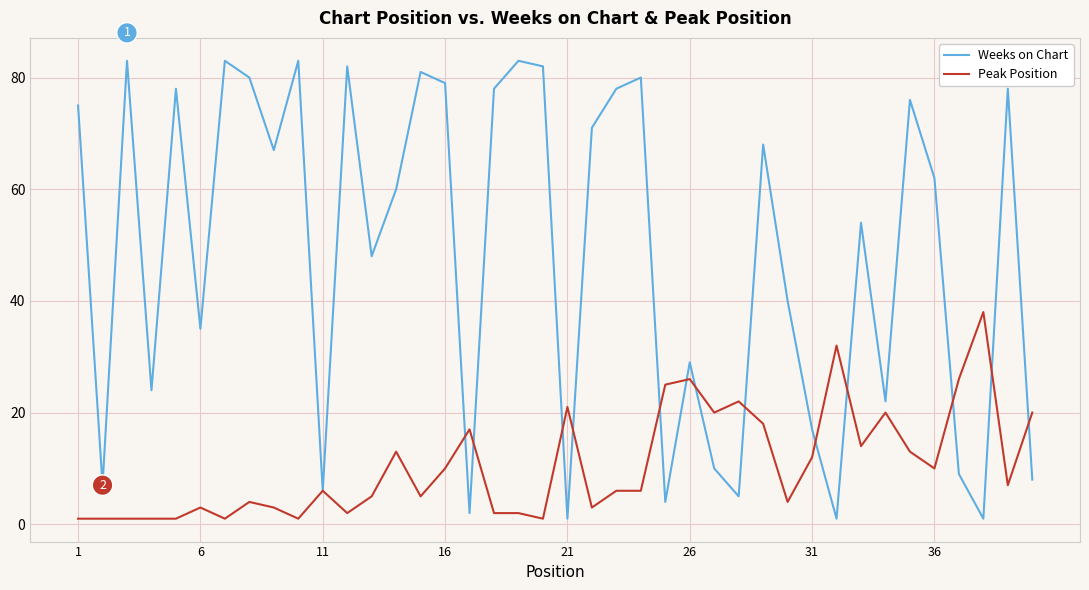

Rank the series by their average value, from highest to lowest.

Weeks on Chart, Peak Position